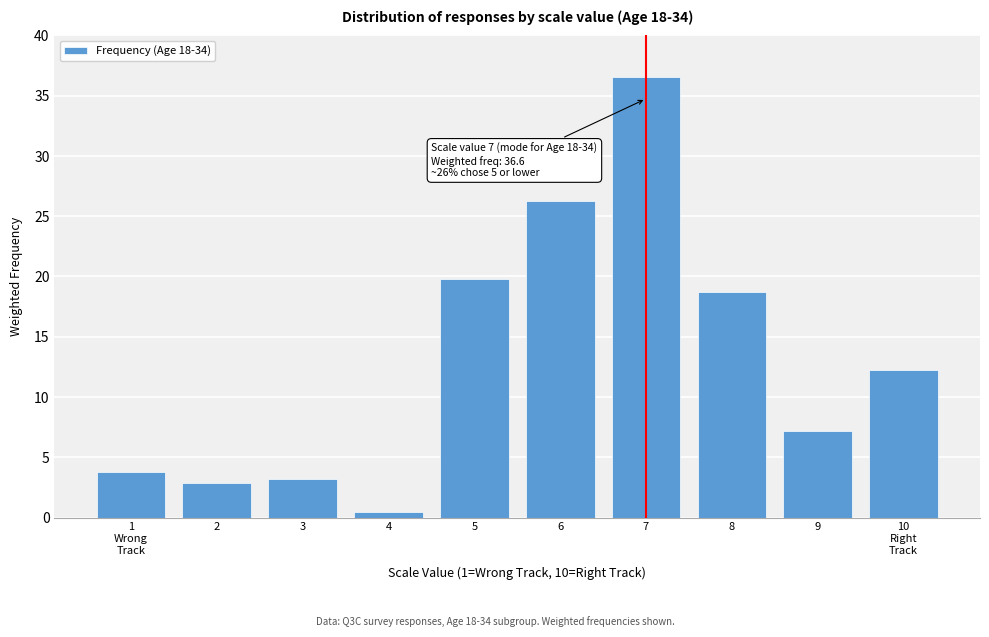

Reading left to right, extract all data points from this chart.

3.8	2.8	3.2	0.4	19.8	26.3	36.6	18.7	7.2	12.2